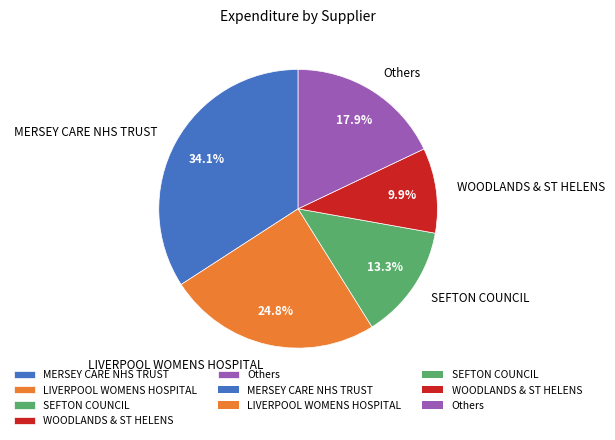

How many segments does this pie chart have?

5